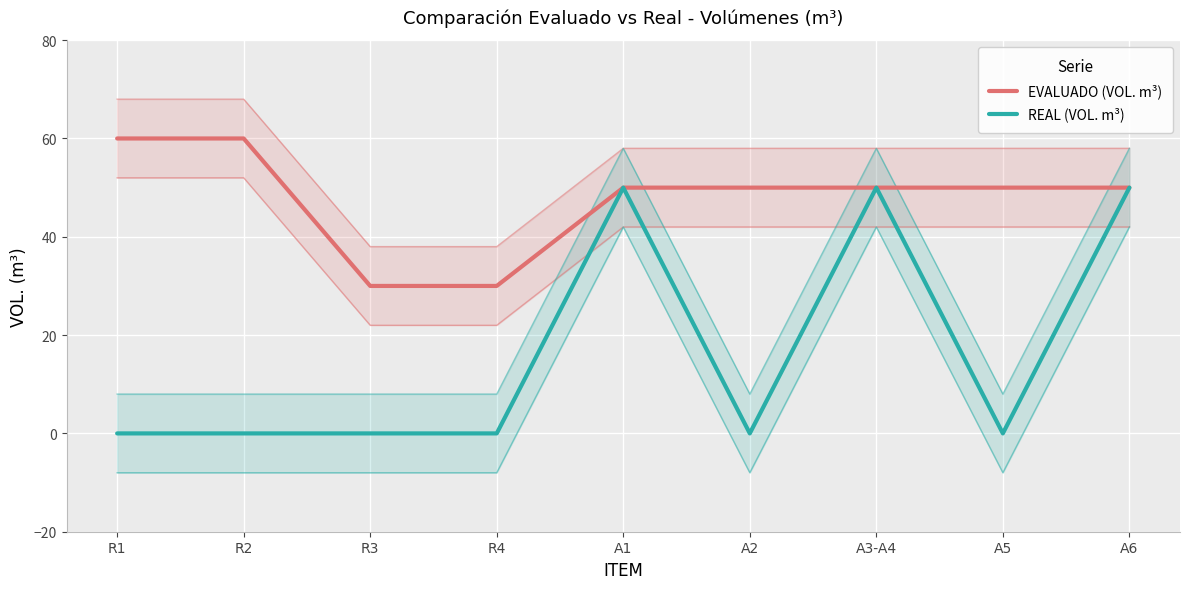

What is the difference between the maximum and minimum values in the EVALUADO (VOL. m³) series?

30